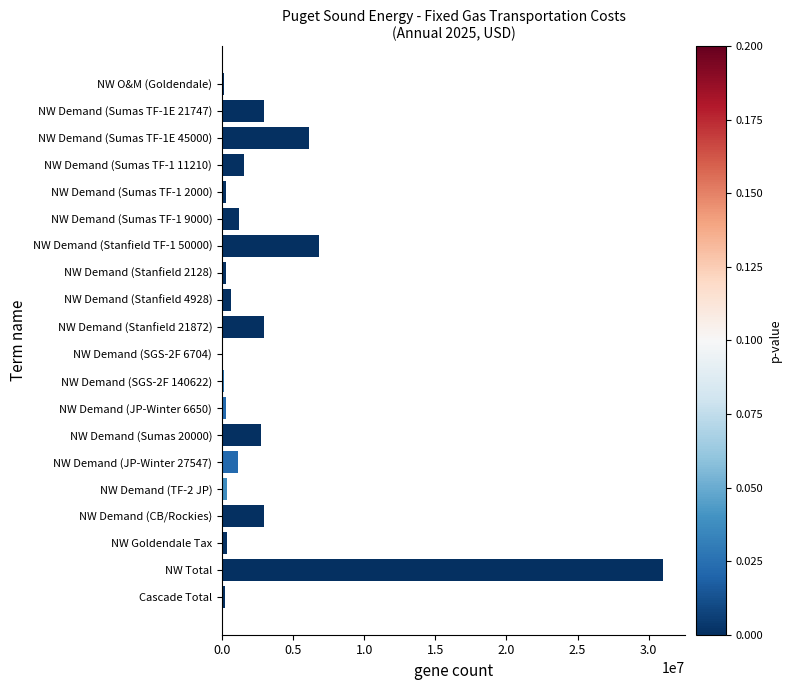

The chart shows a value of 5216557 at NW Demand (CB/Rockies). True or false?

False